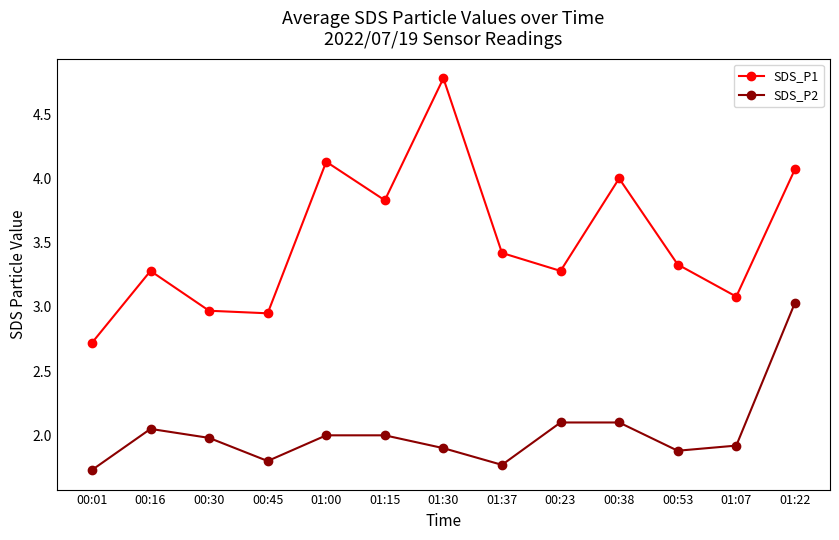

Where is the first local maximum for SDS_P1?

00:16